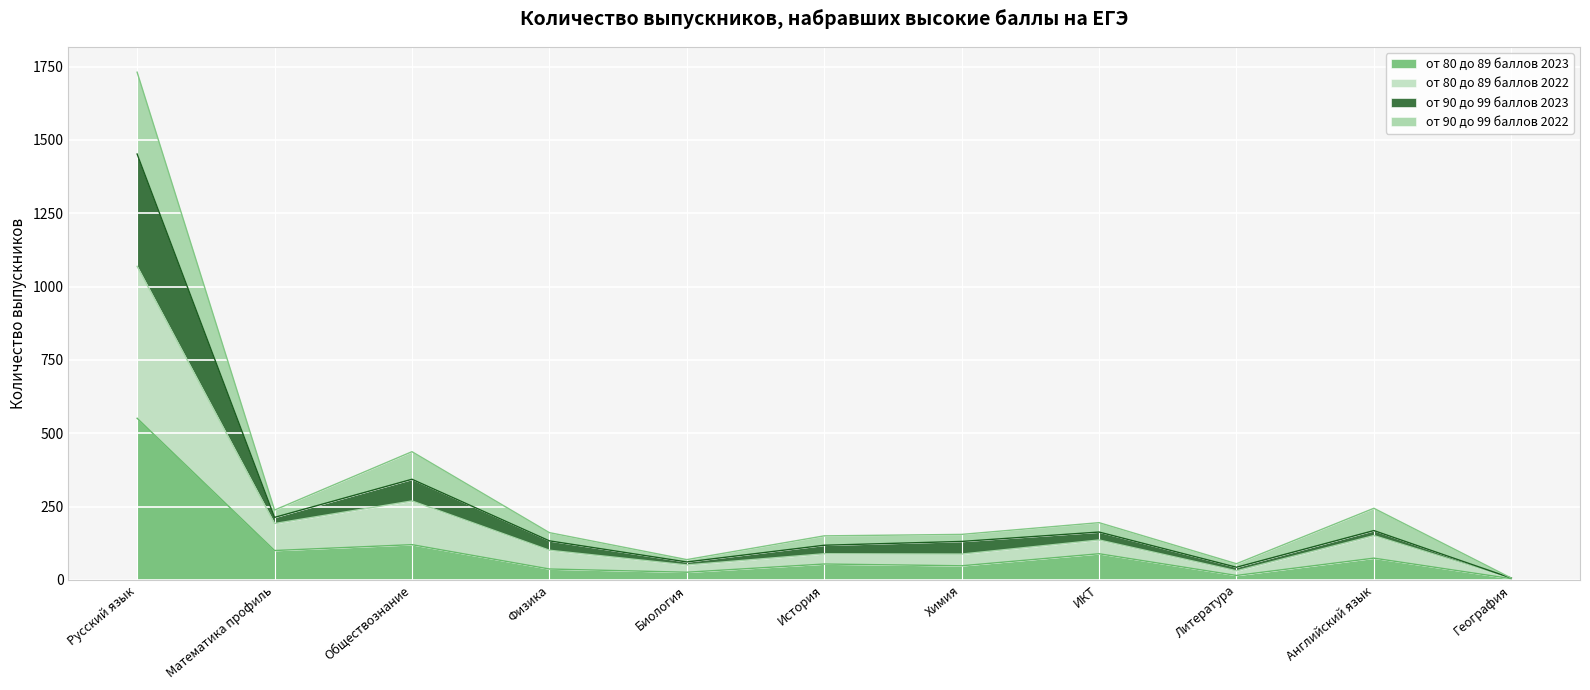

True or false: от 80 до 89 баллов 2022 and от 80 до 89 баллов 2023 intersect in this chart.

False